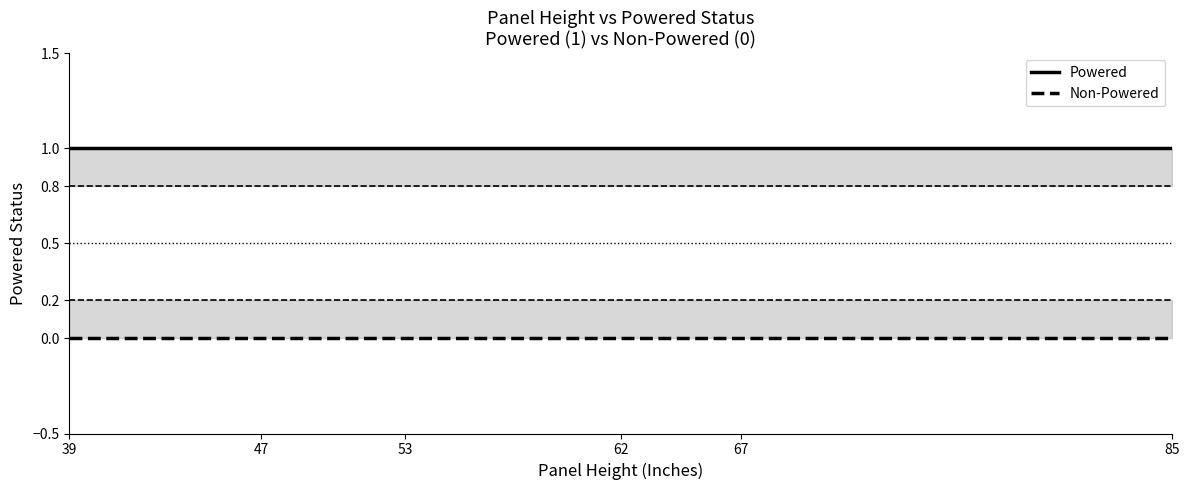

True or false: Non-Powered and Powered cross at least once.

False